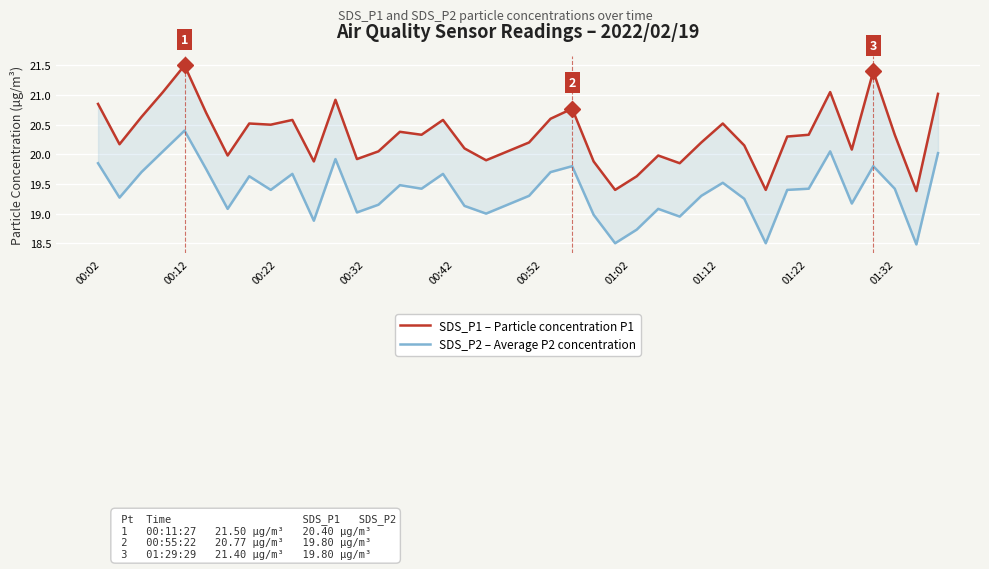

What is the approximate value of SDS_P2 – Average P2 concentration at 01:12?

19.6